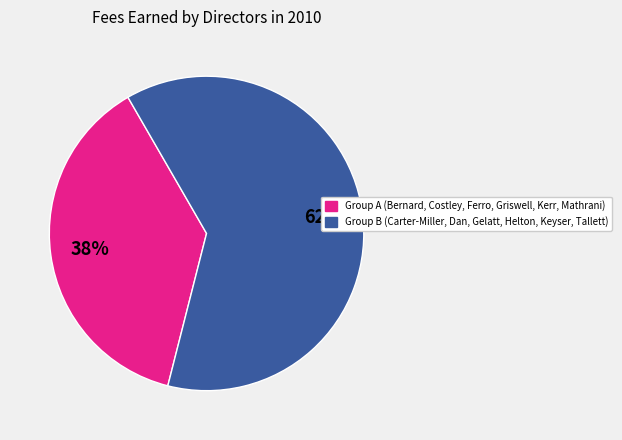

Is there a majority slice in this chart?

Yes